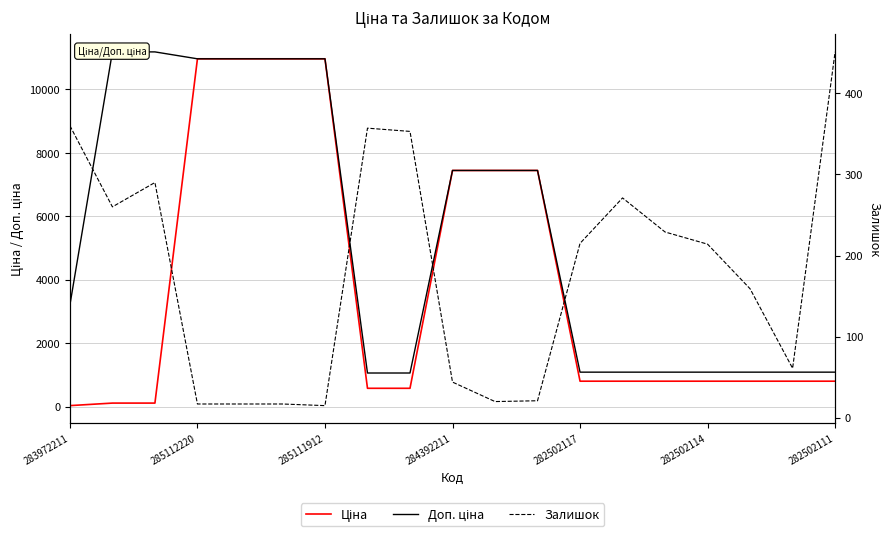

Read the Ціна value at 13.

802.1